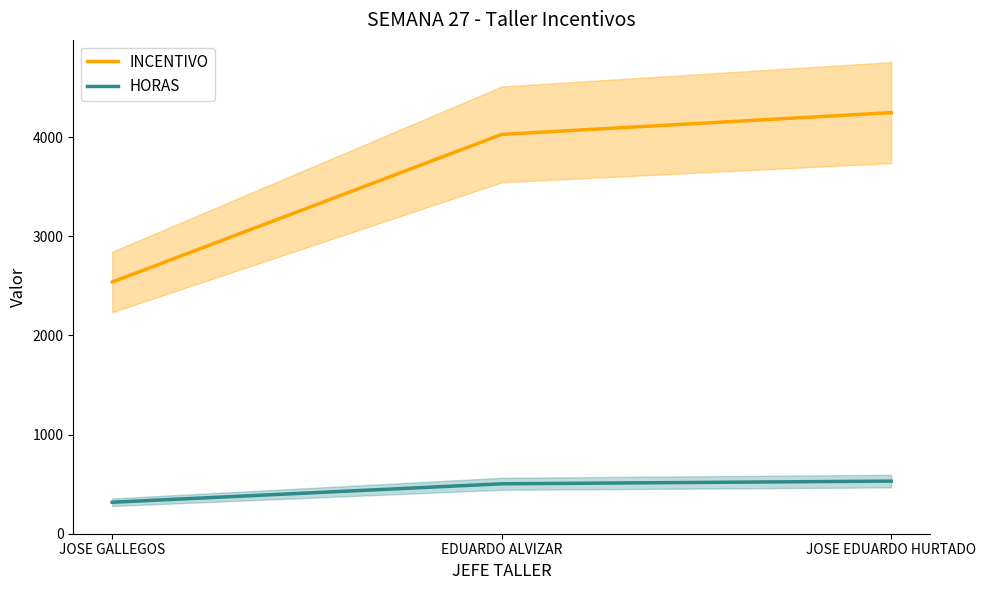

Which series has the largest total across all categories?

INCENTIVO